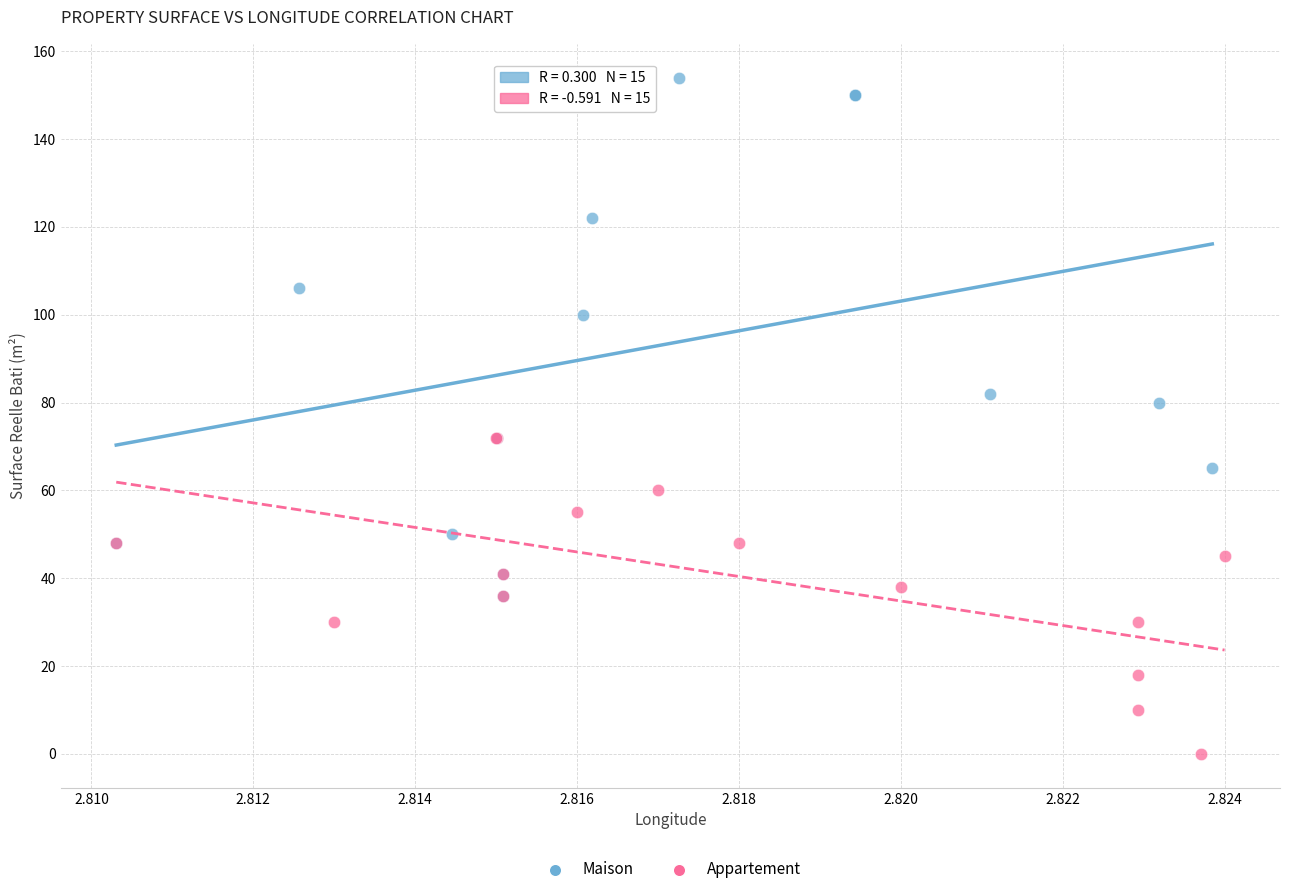

Which series reaches the minimum Y coordinate?

Appartement